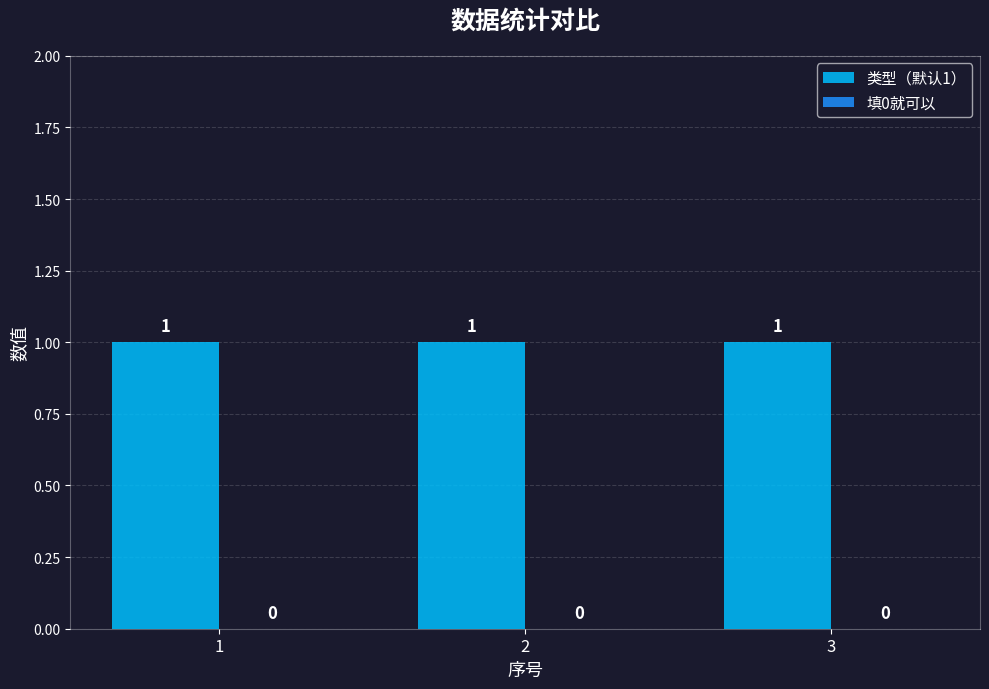

At how many categories does at least one series exceed 0?

3